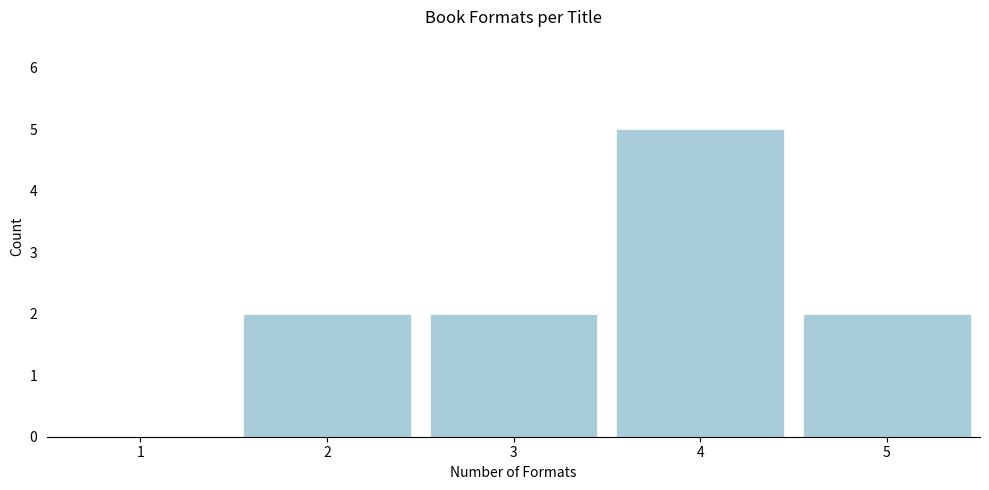

Reading left to right, extract all data points from this chart.

1=0	2=2	3=2	4=5	5=2